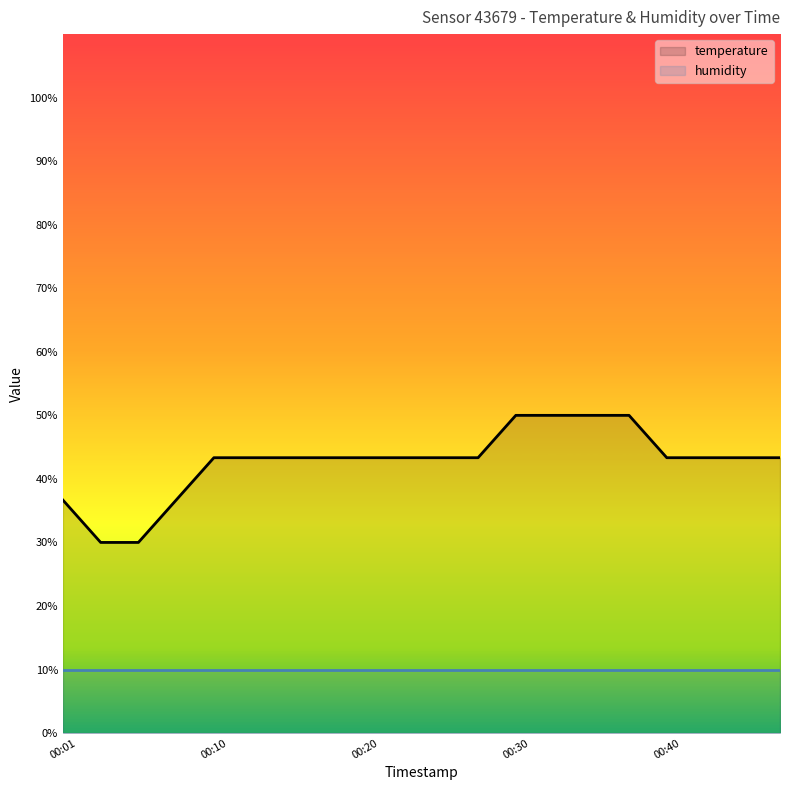

What is the average value of the humidity series?

10.0